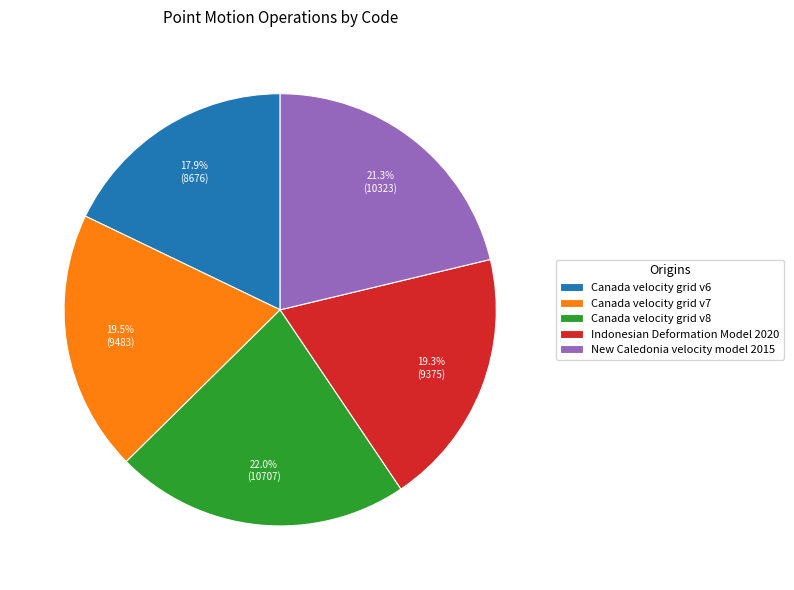

Which has a higher value, Canada velocity grid v7 or Canada velocity grid v8?

Canada velocity grid v8